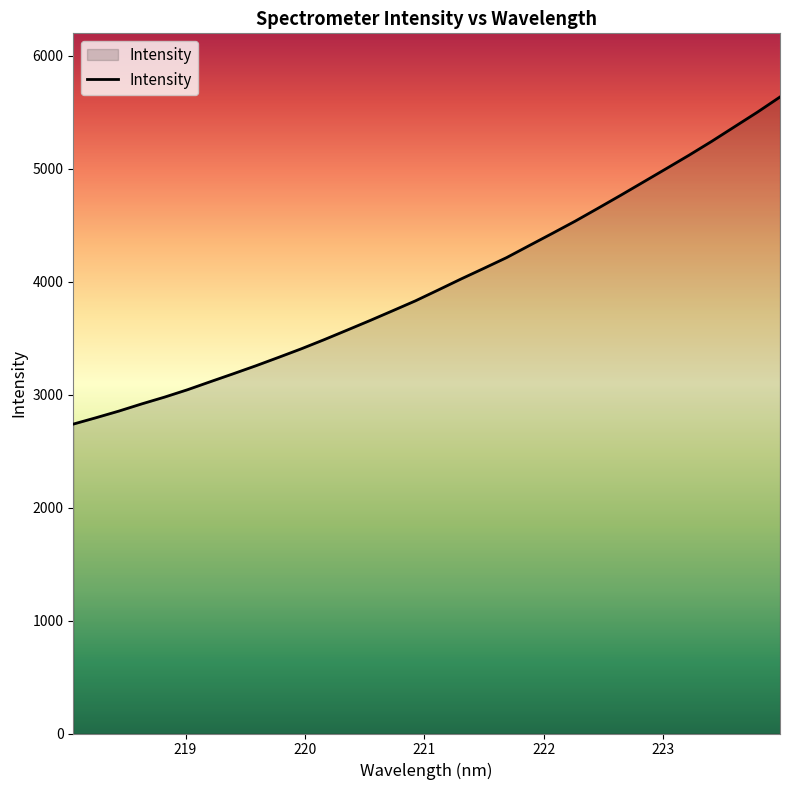

What is the minimum value shown in the chart?

2738.6